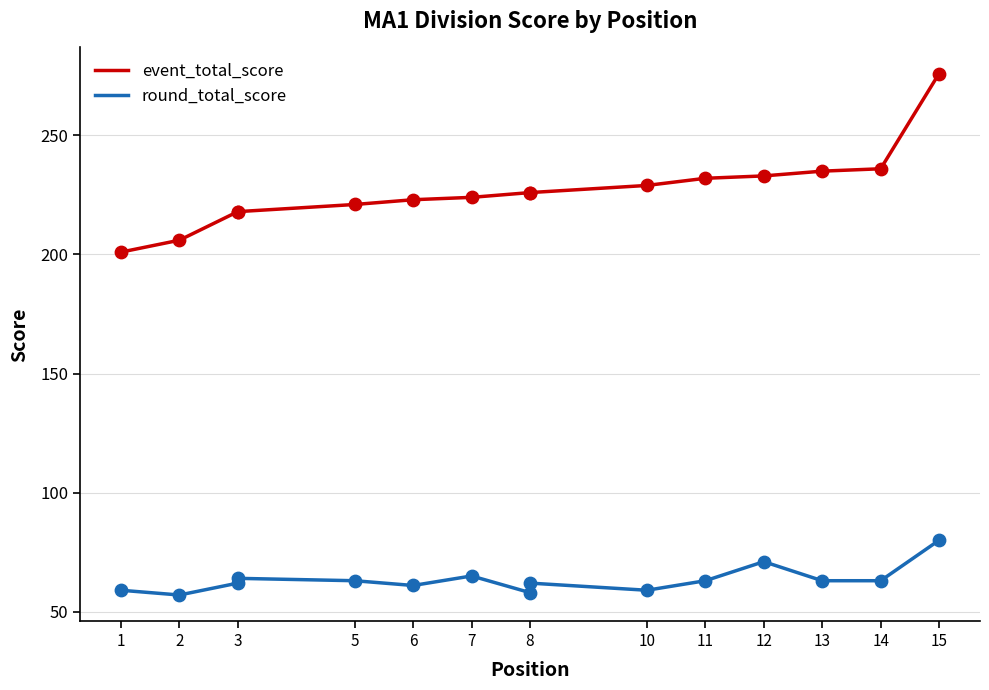

What are all the series names shown in the legend?

event_total_score, round_total_score